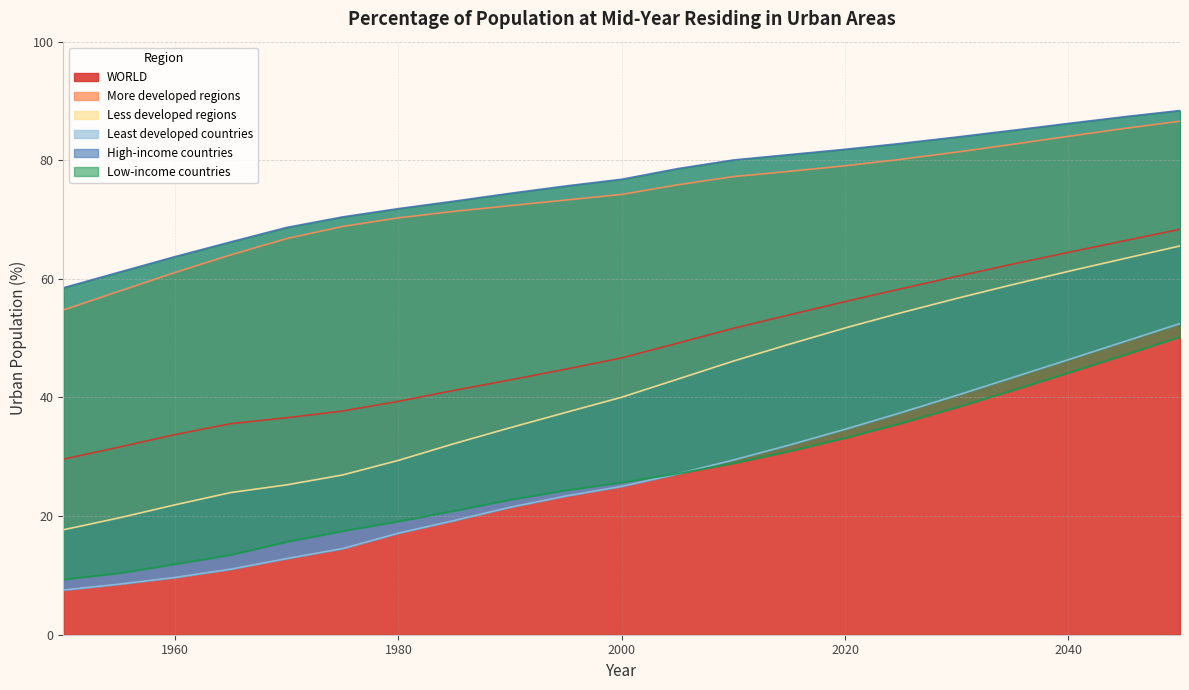

Where does the Least developed countries series first go above 25?

2000